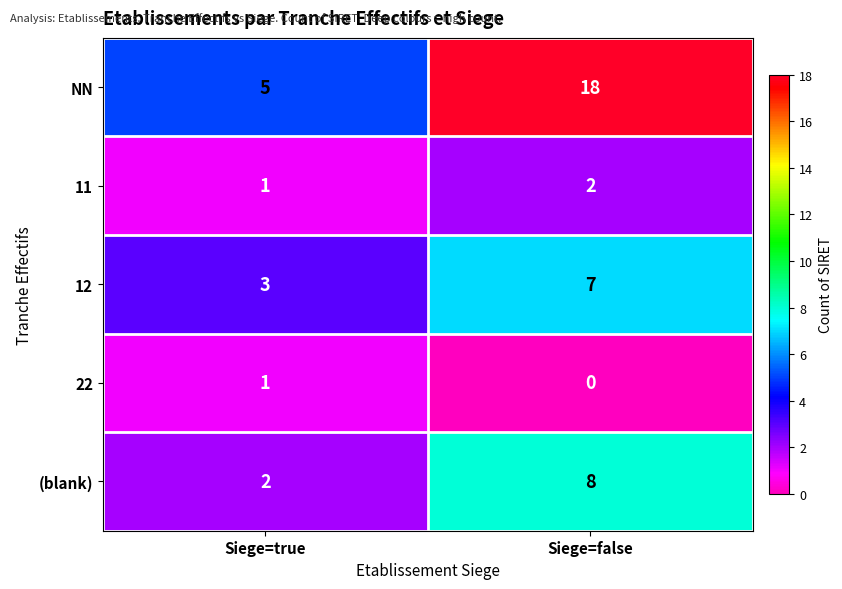

Reading left to right, what are all the values shown in this chart?

NN: Siege=true=5	Siege=false=18
11: Siege=true=1	Siege=false=2
12: Siege=true=3	Siege=false=7
22: Siege=true=1	Siege=false=0
(blank): Siege=true=2	Siege=false=8